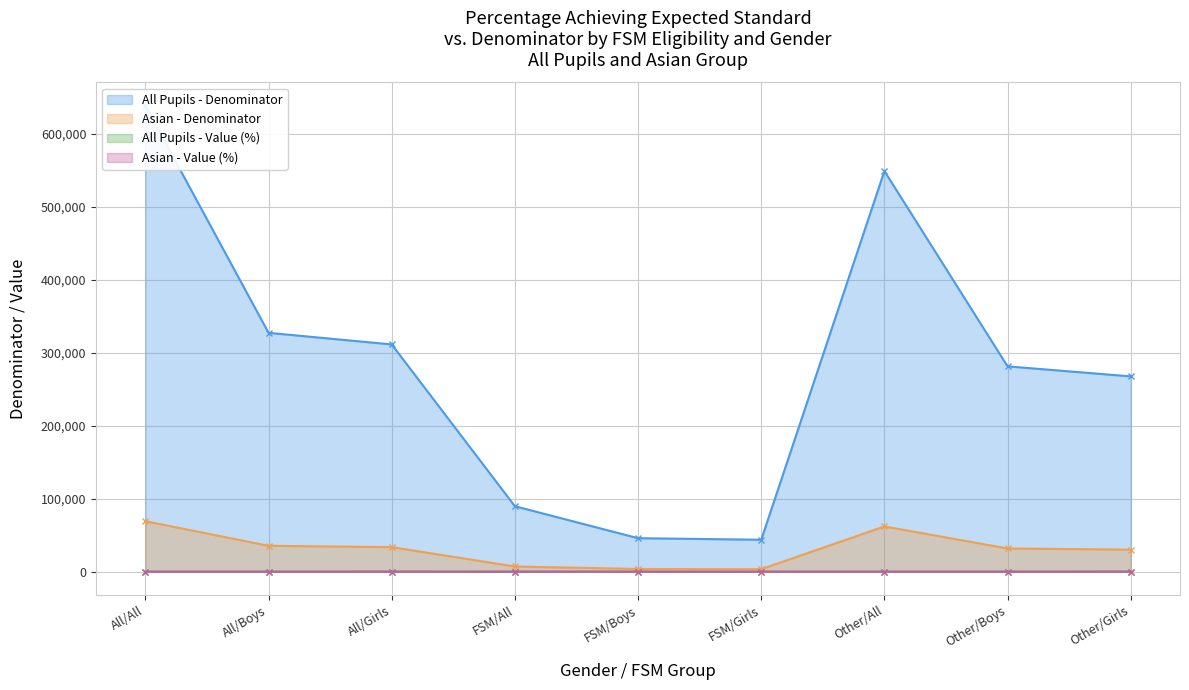

Is the value of All Pupils - Value (%) at FSM/Girls greater than the value of Asian - Denominator at Other/Girls?

No